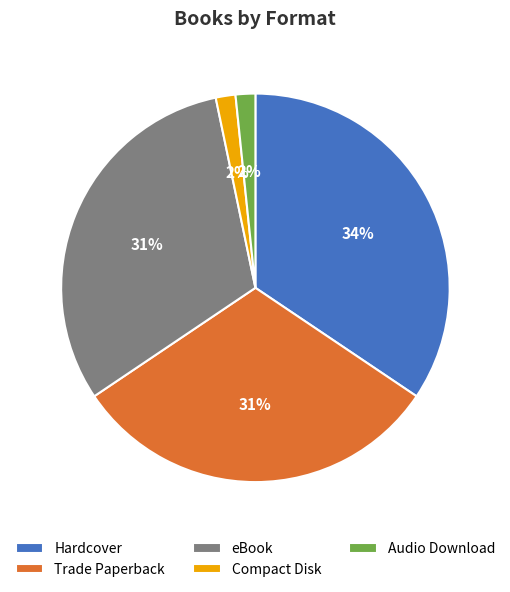

What percentage is the eBook slice, to the nearest percent?

31%